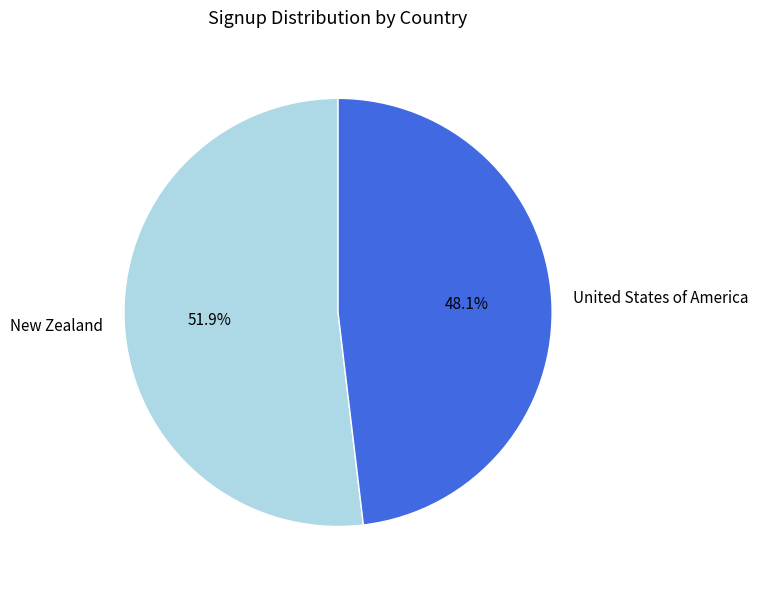

To the nearest percent, what is the average slice percentage?

50%